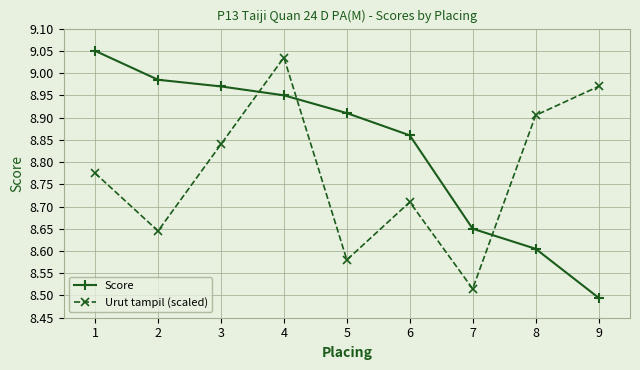

What is the sum of all Urut tampil (scaled) values?

79.0